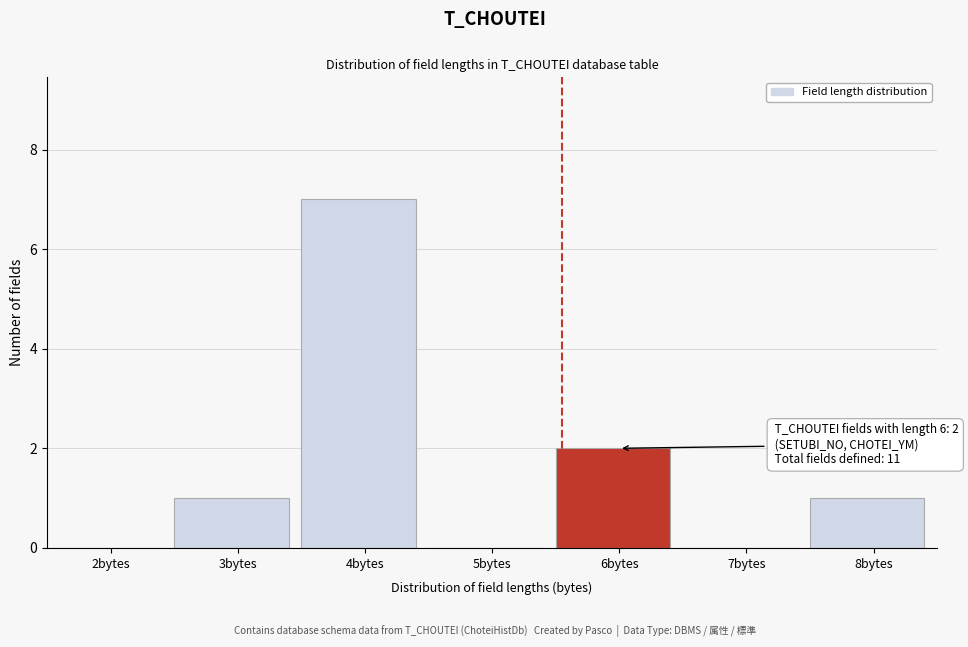

Reading left to right, what are all the values shown in this chart?

2bytes=0	3bytes=1	4bytes=7	5bytes=0	6bytes=2	7bytes=0	8bytes=1